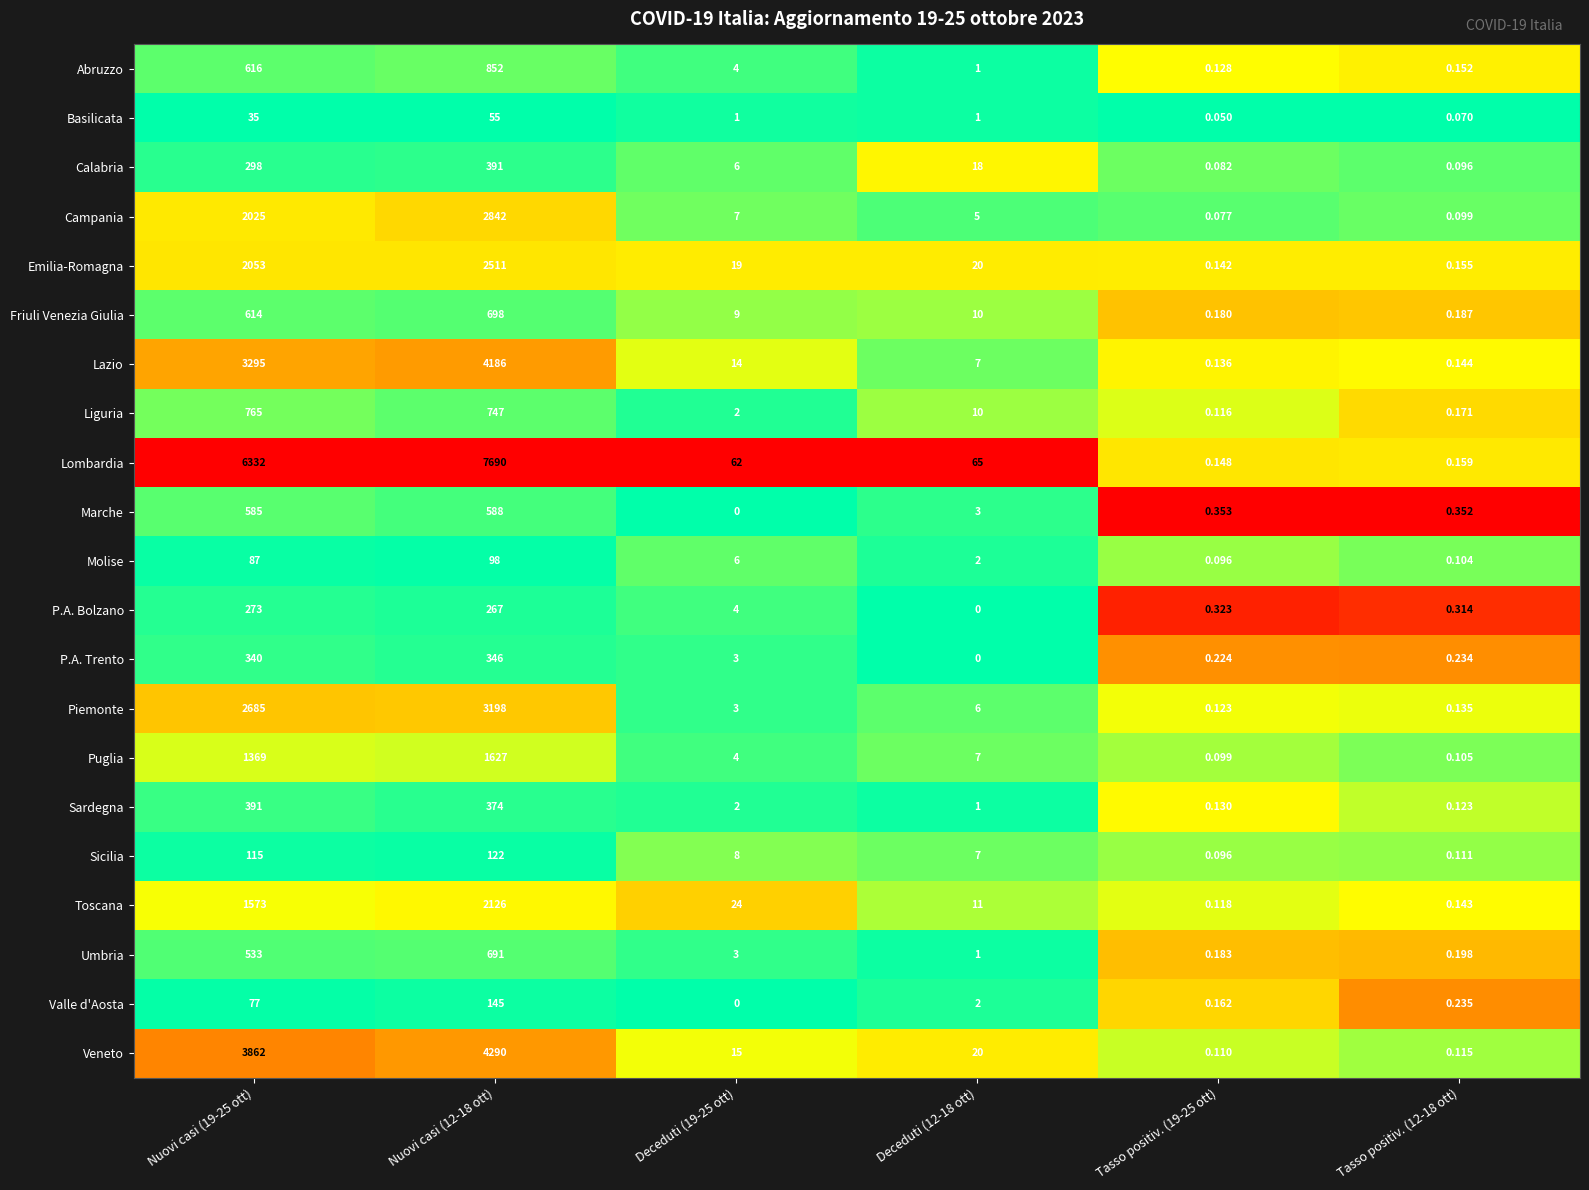

What is the spread (max minus min) of values at Nuovi casi (12-18 ott)?

7635.0